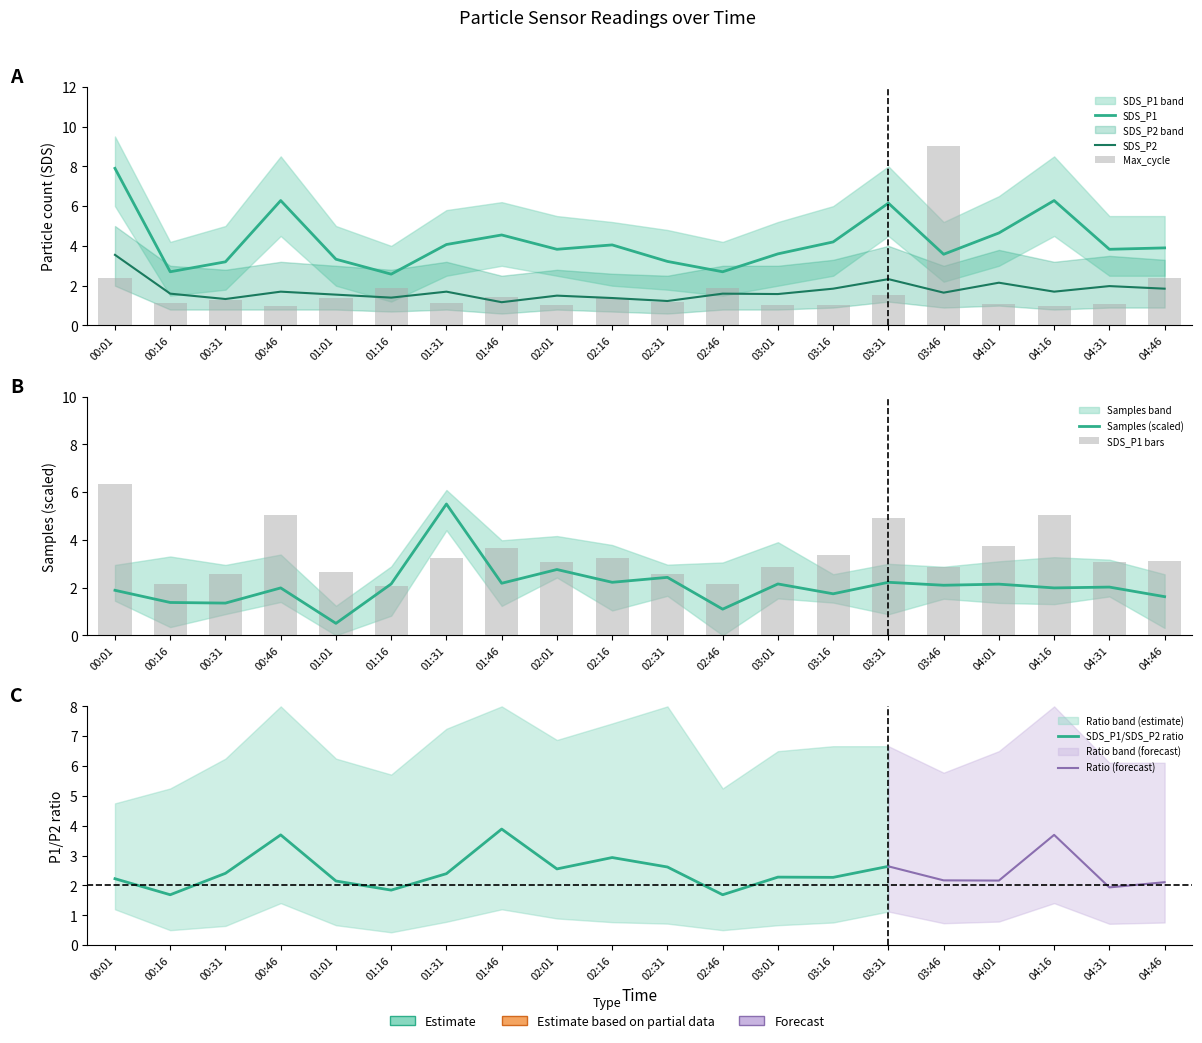

Reading left to right, what are all the values shown in this chart?

SDS_P1: 7.9	2.7	3.2	6.3	3.3	2.6	4.1	4.5	3.8	4.0	3.2	2.7	3.6	4.2	6.2	3.6	4.7	6.3	3.8	3.9
SDS_P2: 3.5	1.6	1.3	1.7	1.6	1.4	1.7	1.2	1.5	1.4	1.2	1.6	1.6	1.9	2.3	1.6	2.1	1.7	2.0	1.9
Max_cycle_scaled: 2.4	1.1	1.3	1.0	1.4	1.9	1.1	1.4	1.0	1.4	1.2	1.9	1.0	1.0	1.5	9.0	1.1	1.0	1.1	2.4
Samples_scaled: 1.9	1.4	1.3	2.0	0.5	2.2	5.5	2.2	2.8	2.2	2.4	1.1	2.2	1.7	2.2	2.1	2.1	2.0	2.0	1.6